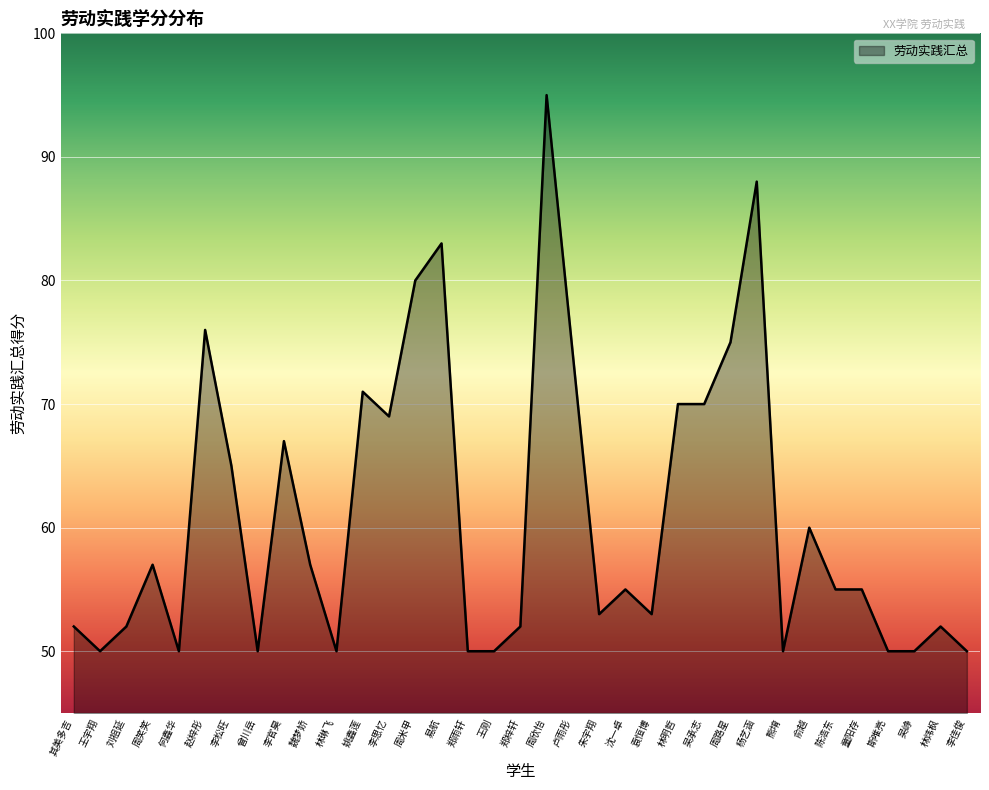

At which label is the value closest to 72?

姚鑫莲